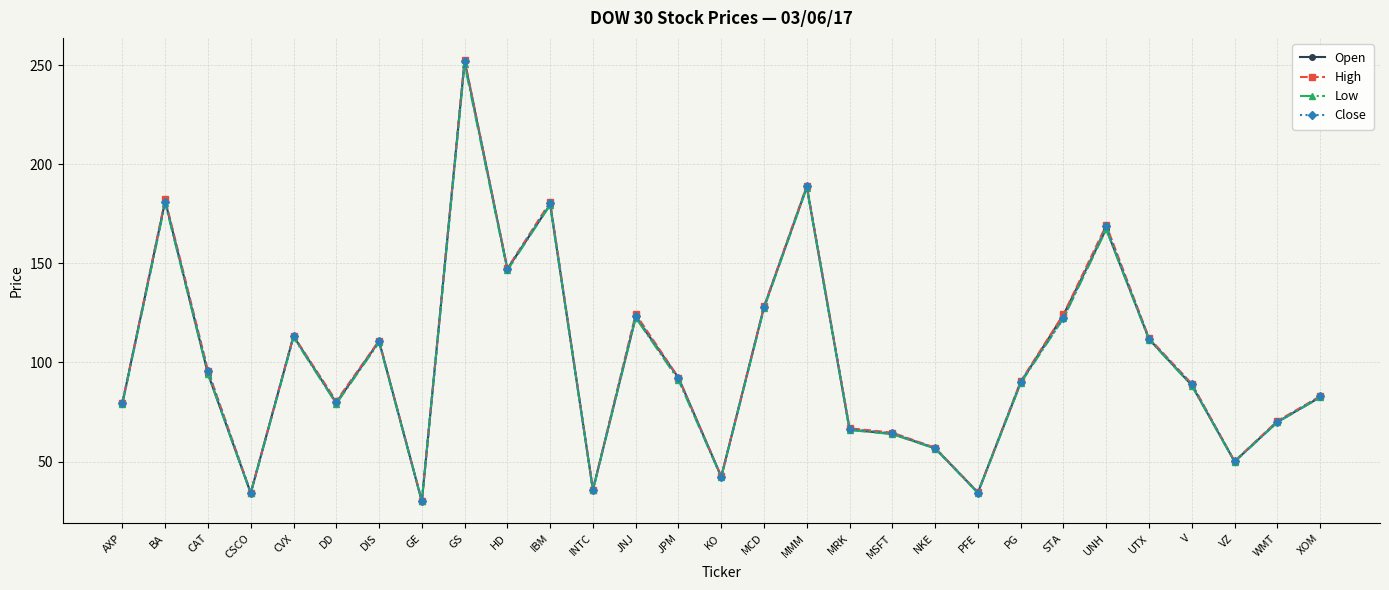

At which category is the sum across all series the highest?

GS